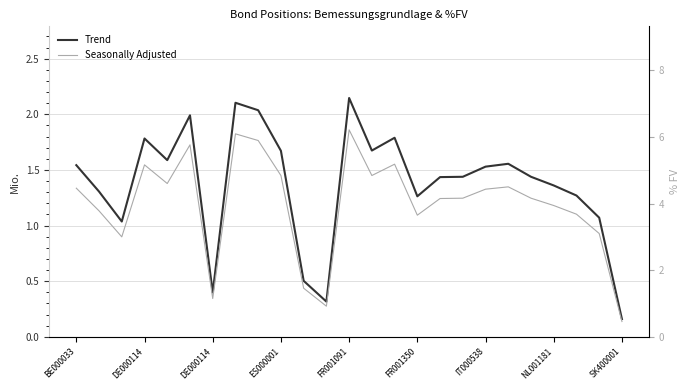

Where does the Seasonally Adjusted series first go above 4?

BE000033